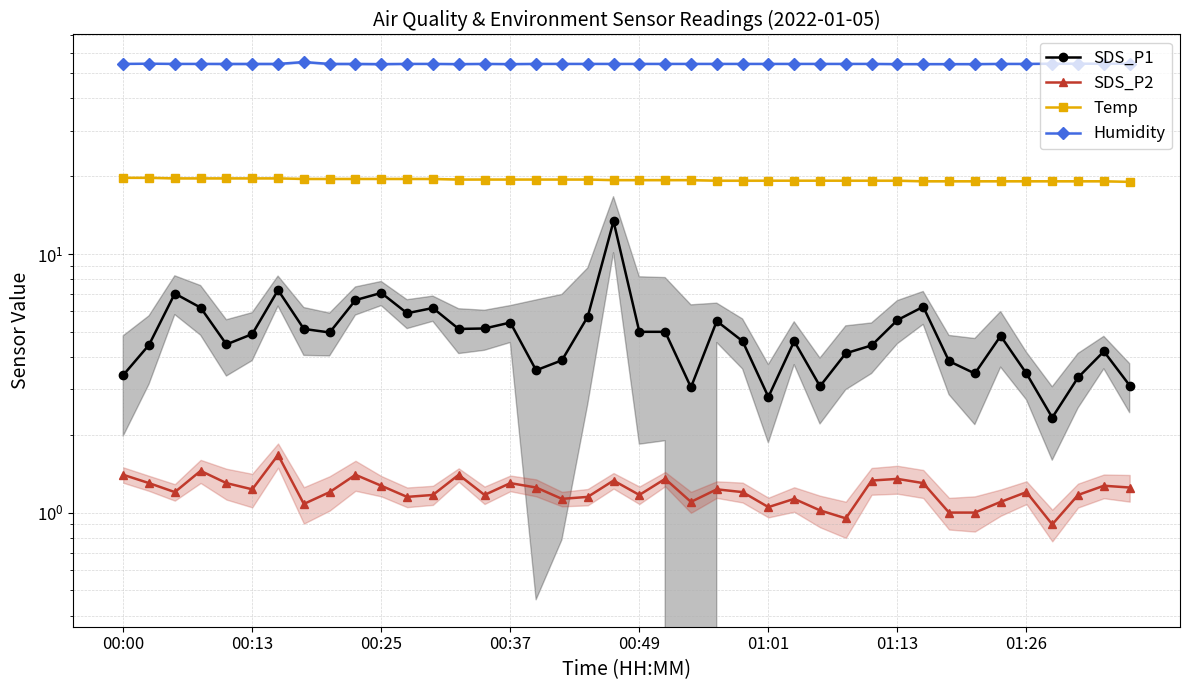

The value of Temp at 9 is 29.3. True or false?

False